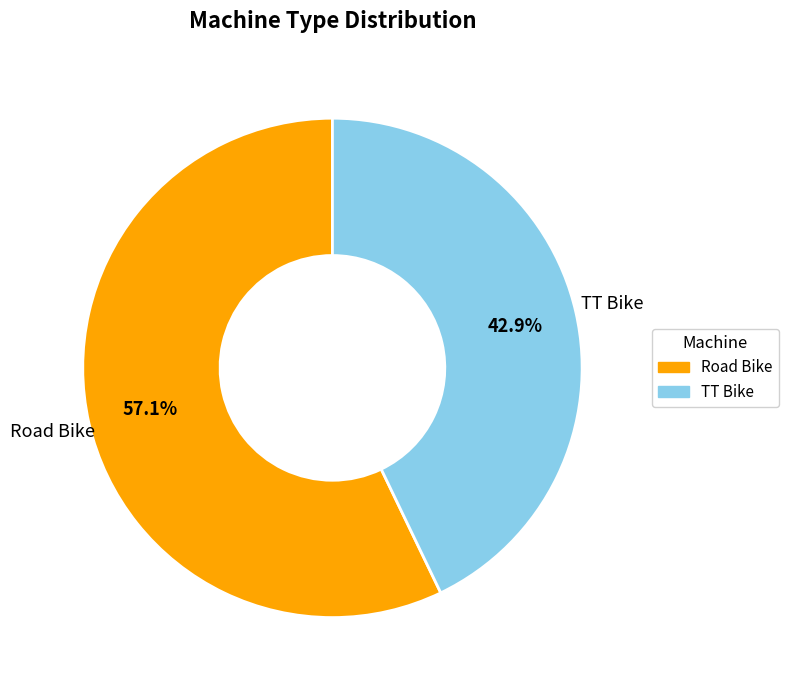

What is the ratio of the value at Road Bike to the value at TT Bike?

1.3